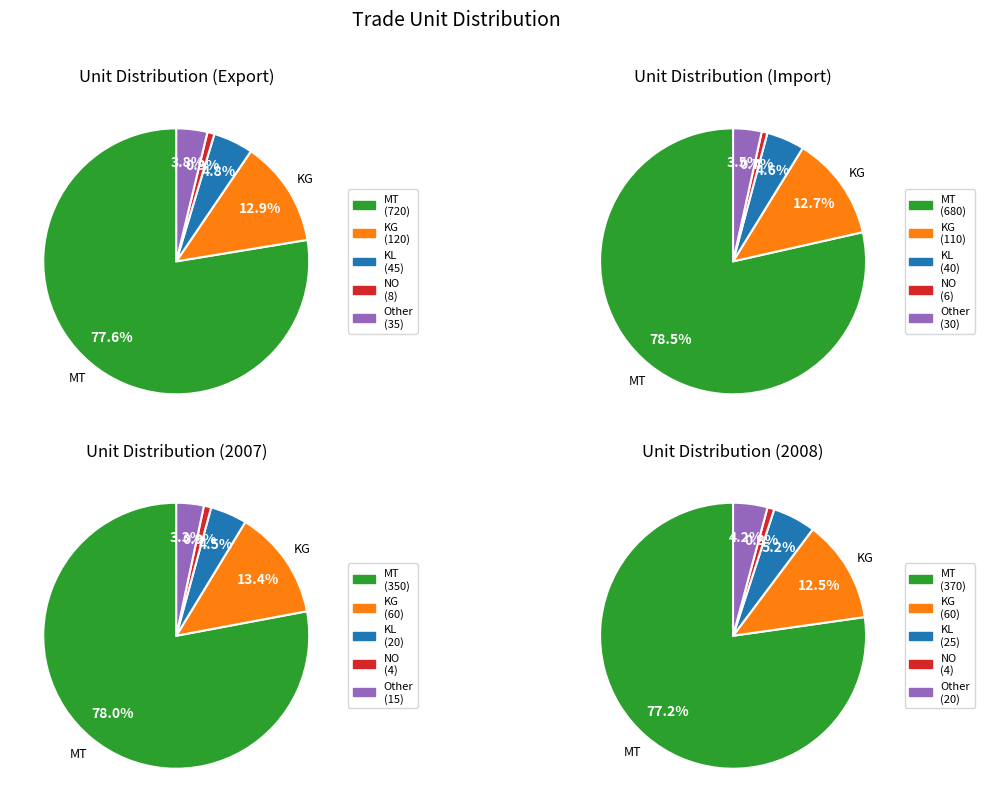

What is the change in value from KG to NO?

-112